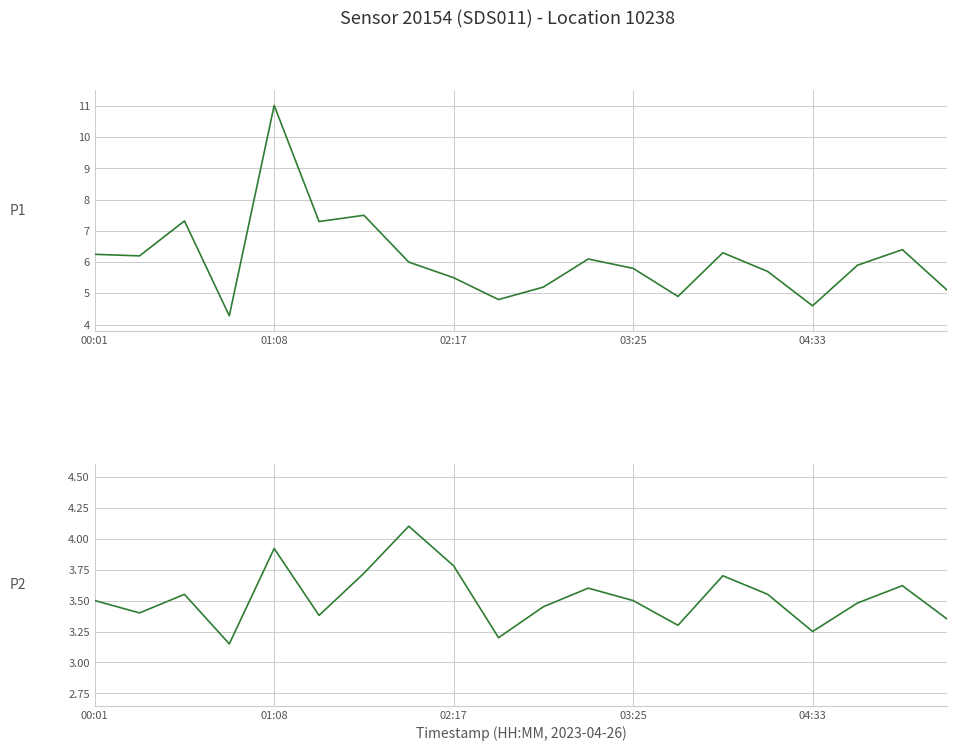

True or false: P2 and P1 intersect in this chart.

False